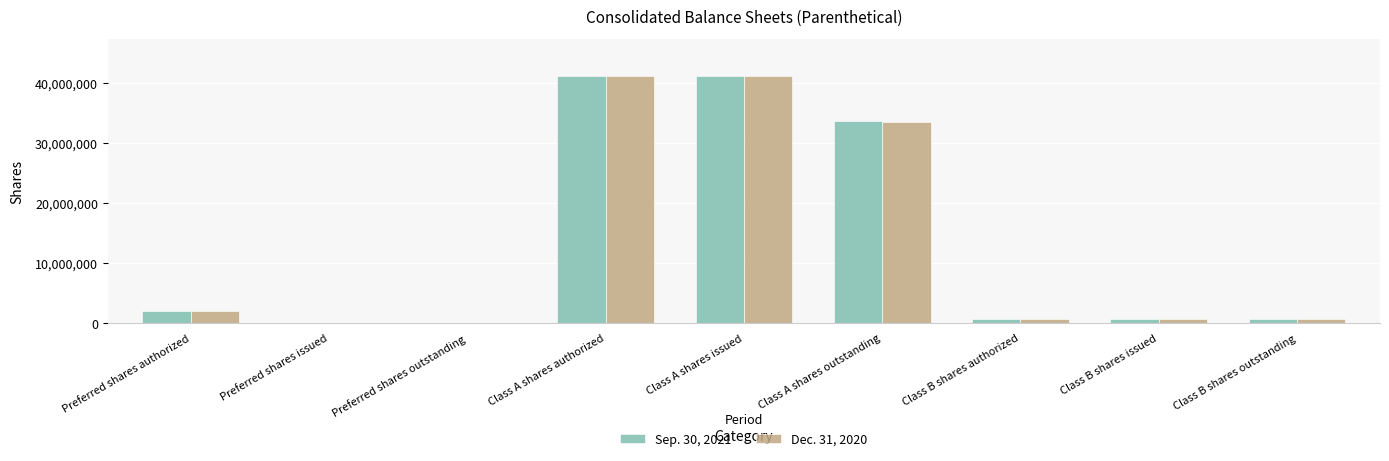

Is it true that Dec. 31, 2020 equals 0 at Preferred shares issued?

True